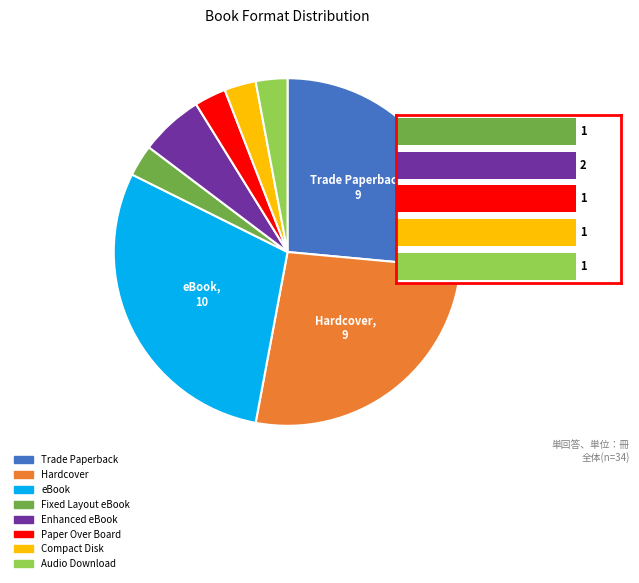

What is the change in value from Hardcover to Compact Disk?

-8